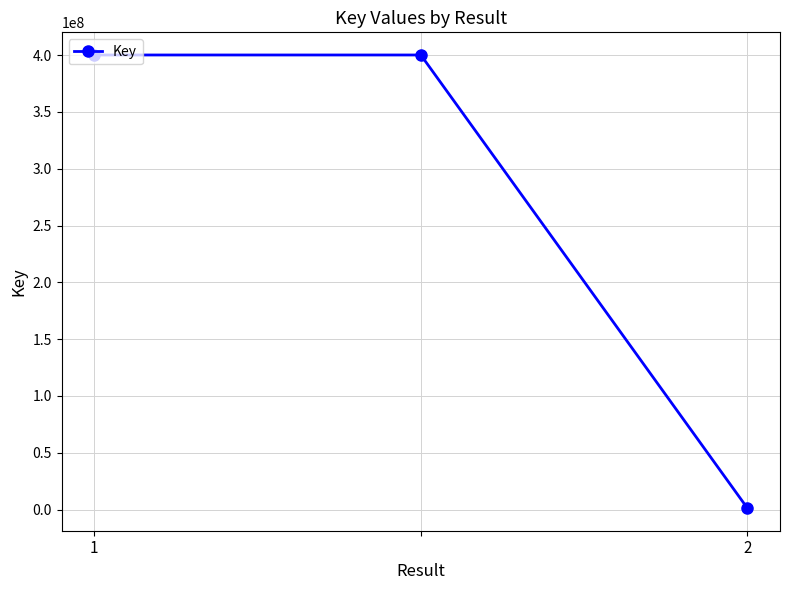

What is the maximum value shown in the chart?

400094893